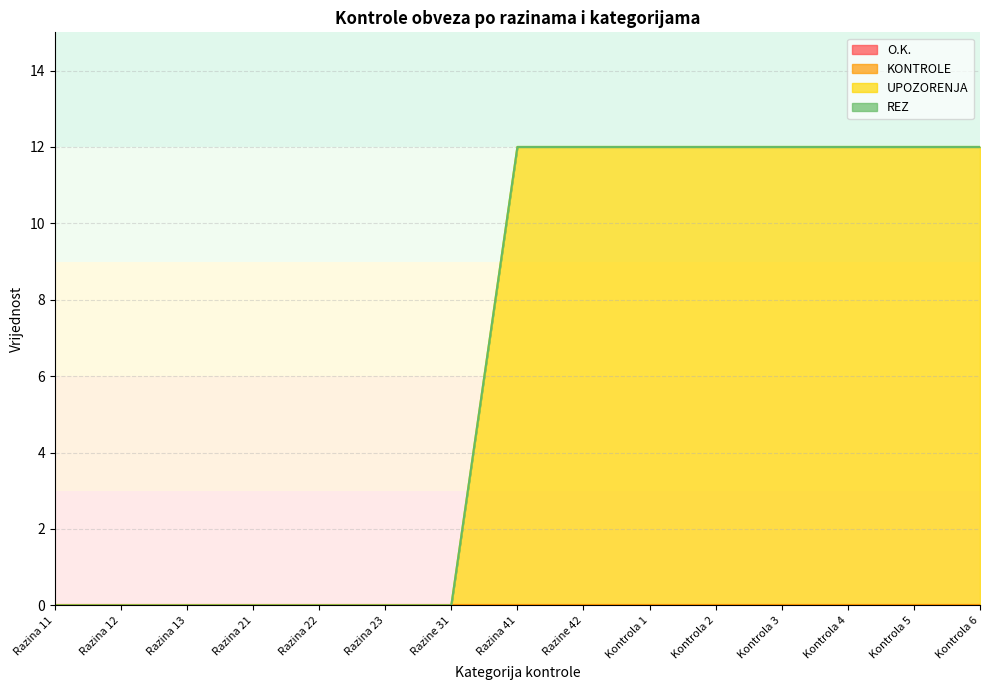

True or false: REZ and KONTROLE intersect in this chart.

False